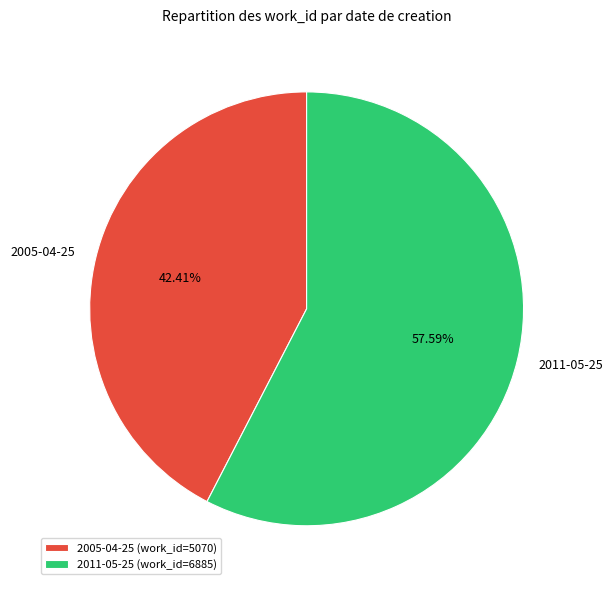

Count the number of slices in the pie.

2